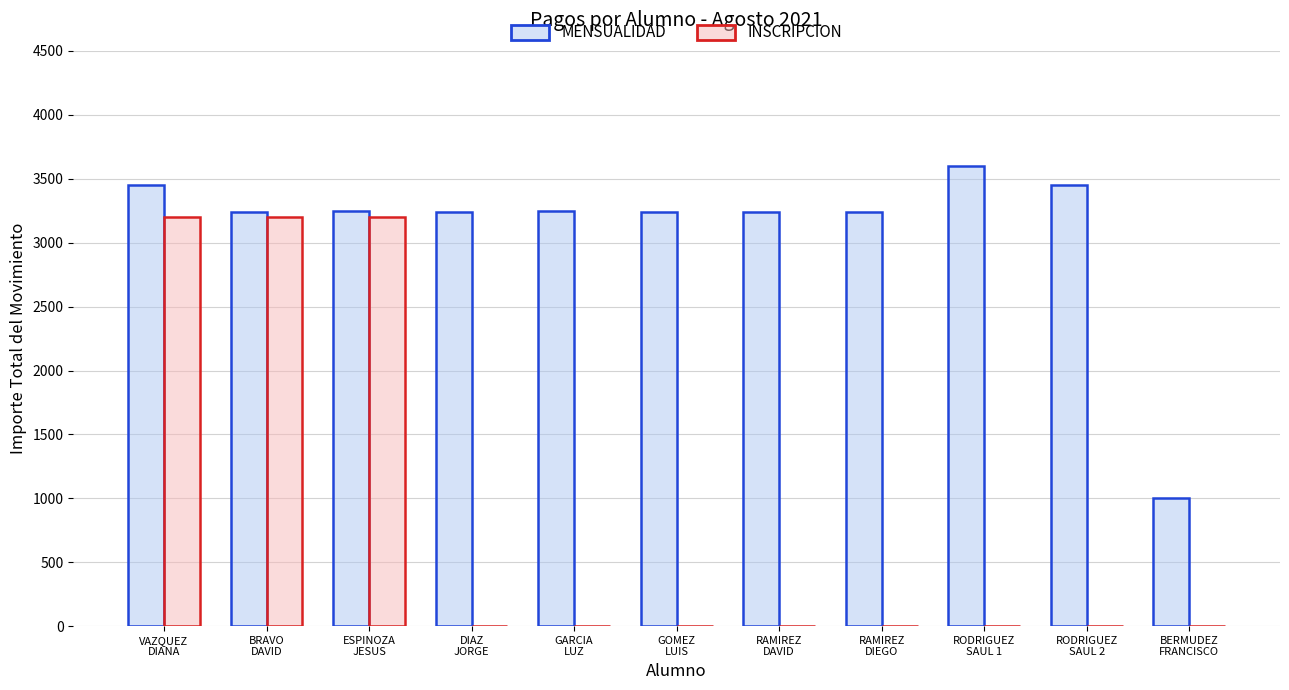

Which series changed the most between RODRIGUEZ
SAUL 1 and RODRIGUEZ
SAUL 2?

MENSUALIDAD